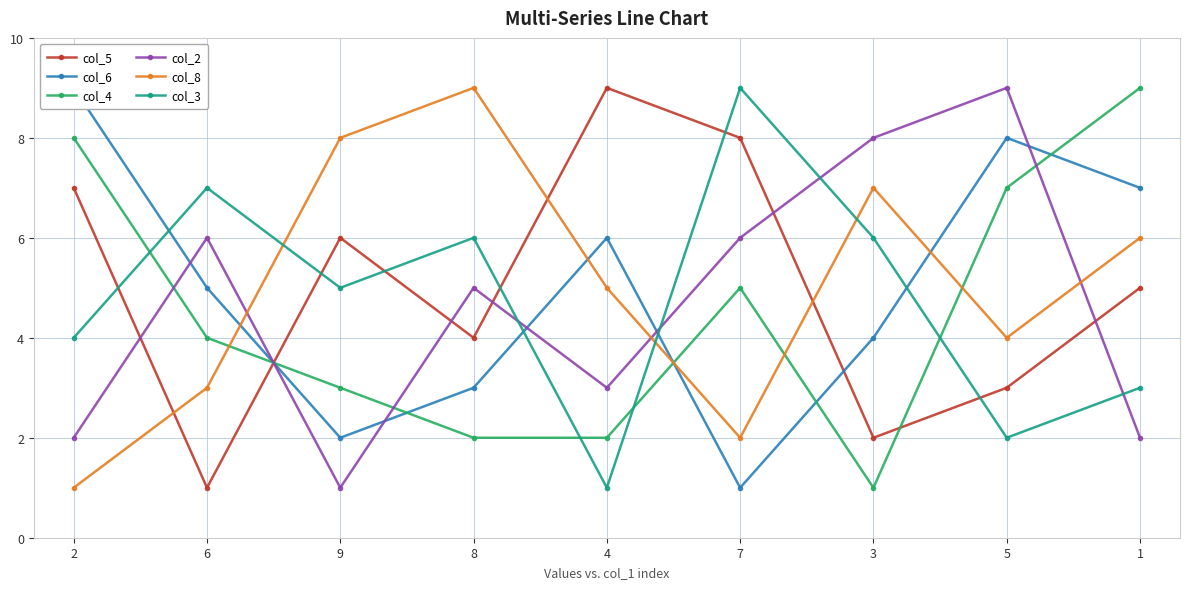

Where does the col_8 series first go above 5?

9